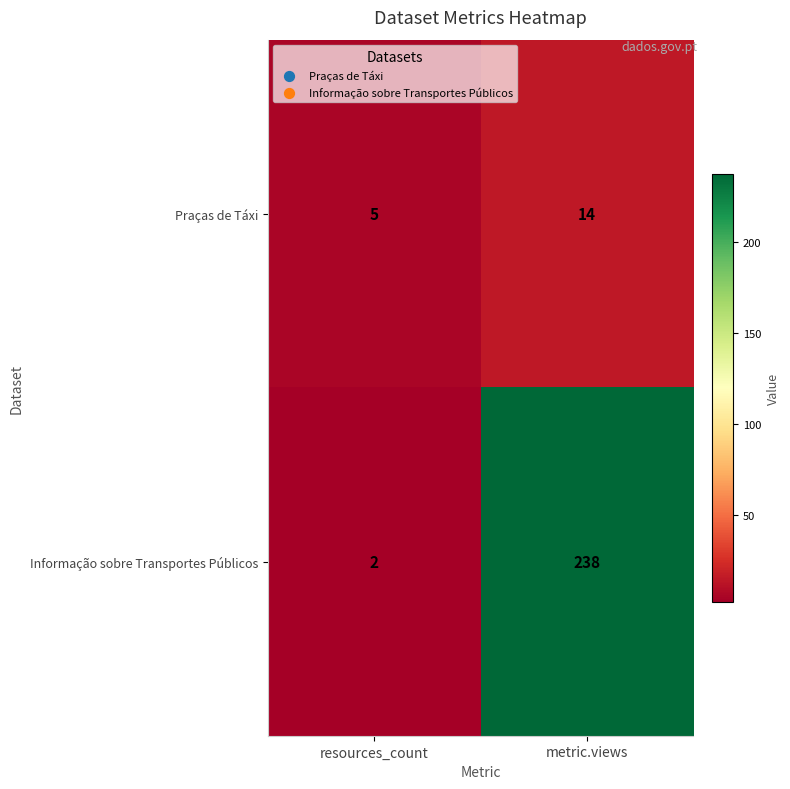

The value of Praças de Táxi at resources_count is 9. True or false?

False